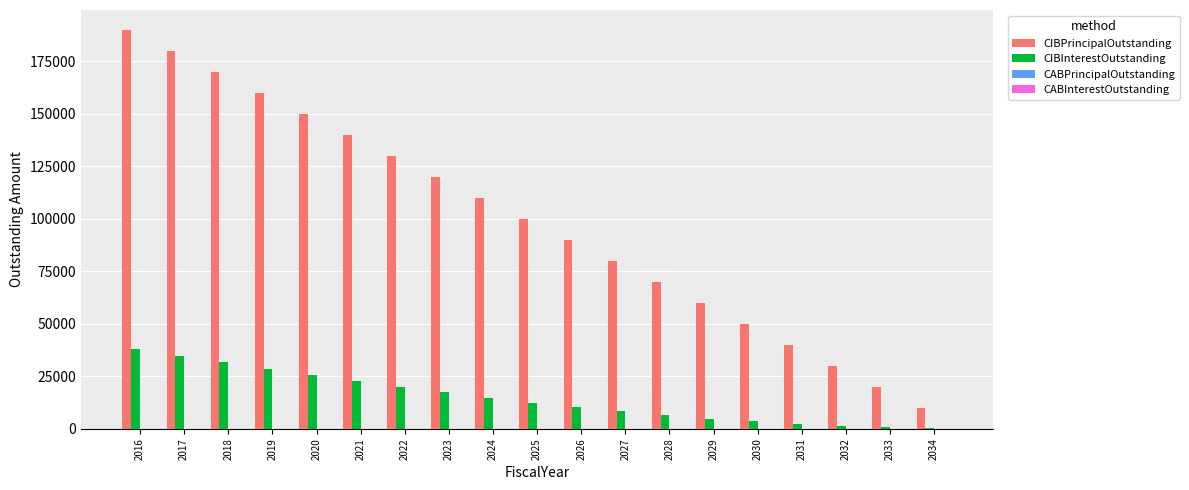

At which category is the sum across all series the highest?

2016